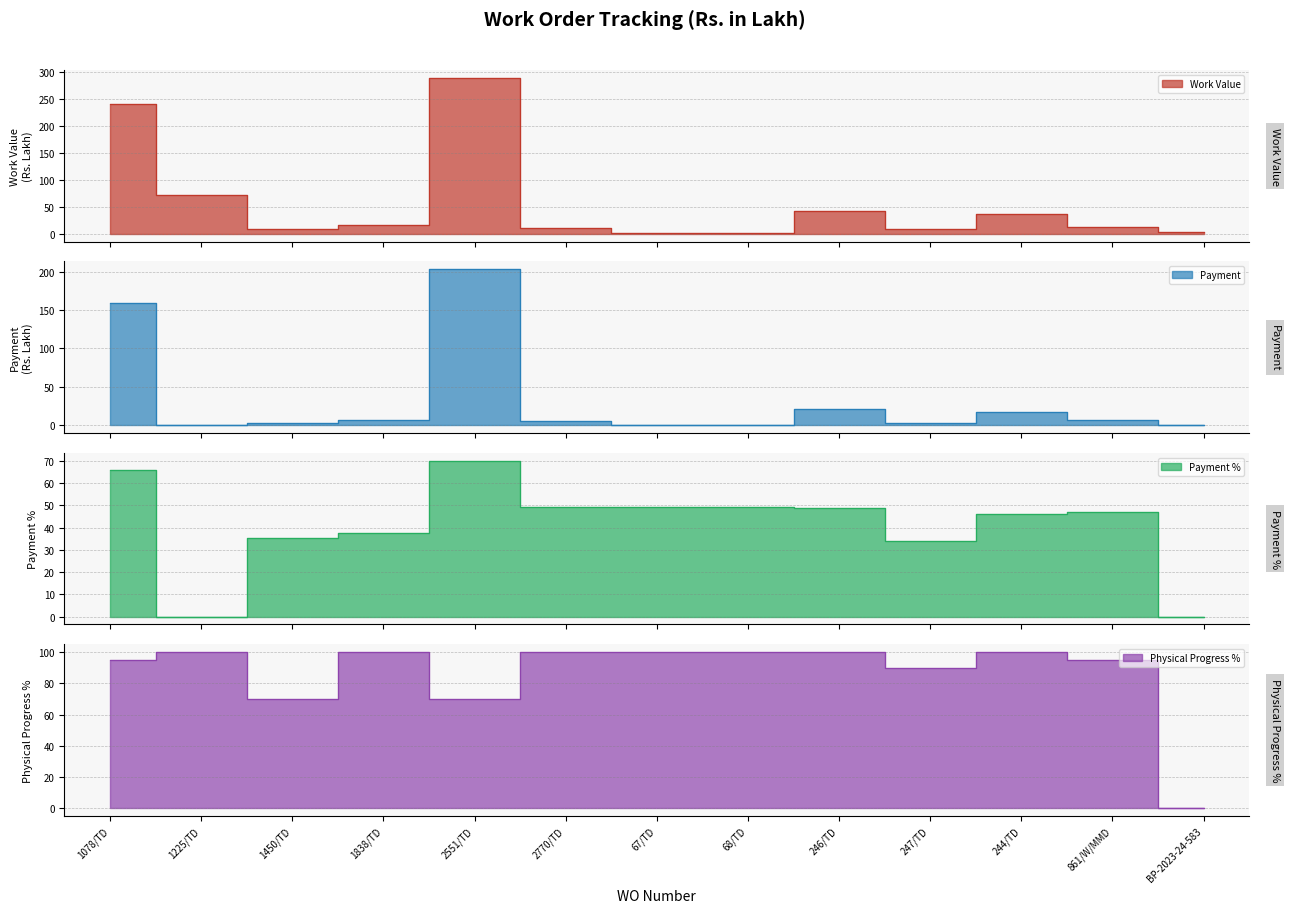

Which category has the lowest value in the Physical Progress % series?

BP-2023-24-583